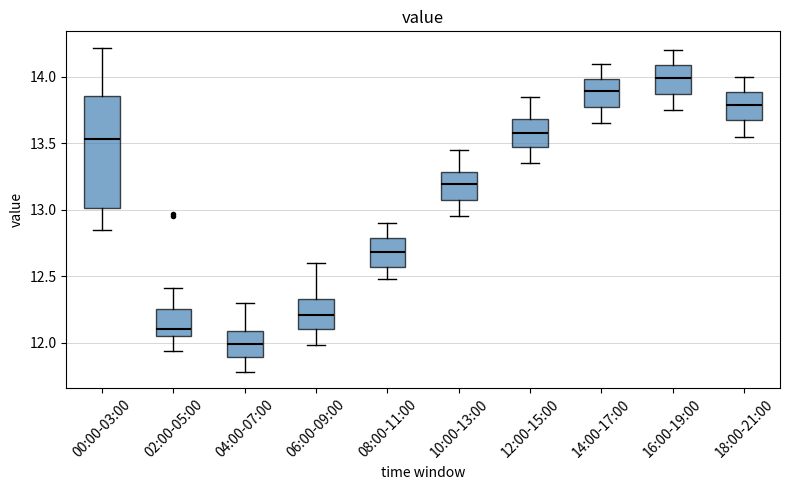

Reading left to right, transcribe this box plot: for each box, give where its median line is, the range the box spans, and where its two whiskers end, as read against the y-axis. The values are not printed on the chart, so give them approximately, as read against the axis.

00:00-03:00: median 13.55, box 13.00 to 13.85, whiskers 12.85 to 14.20
02:00-05:00: median 12.10, box 12.05 to 12.25, whiskers 11.95 to 12.40
04:00-07:00: median 12.00, box 11.90 to 12.10, whiskers 11.80 to 12.30
06:00-09:00: median 12.20, box 12.10 to 12.35, whiskers 12.00 to 12.60
08:00-11:00: median 12.70, box 12.55 to 12.80, whiskers 12.50 to 12.90
10:00-13:00: median 13.20, box 13.05 to 13.30, whiskers 12.95 to 13.45
12:00-15:00: median 13.60, box 13.45 to 13.70, whiskers 13.35 to 13.85
14:00-17:00: median 13.90, box 13.75 to 14.00, whiskers 13.65 to 14.10
16:00-19:00: median 14.00, box 13.85 to 14.10, whiskers 13.75 to 14.20
18:00-21:00: median 13.80, box 13.65 to 13.90, whiskers 13.55 to 14.00